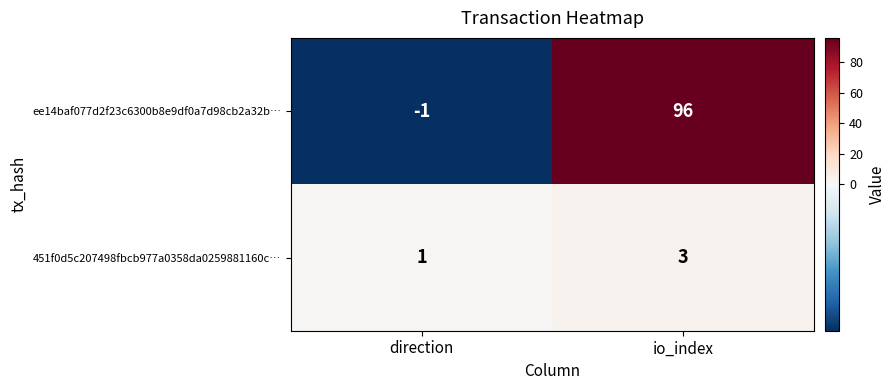

List the series in order of their overall mean, highest first.

ee14baf077d2f23c6300b8e9df0a7d98cb2a32b…, 451f0d5c207498fbcb977a0358da0259881160c…